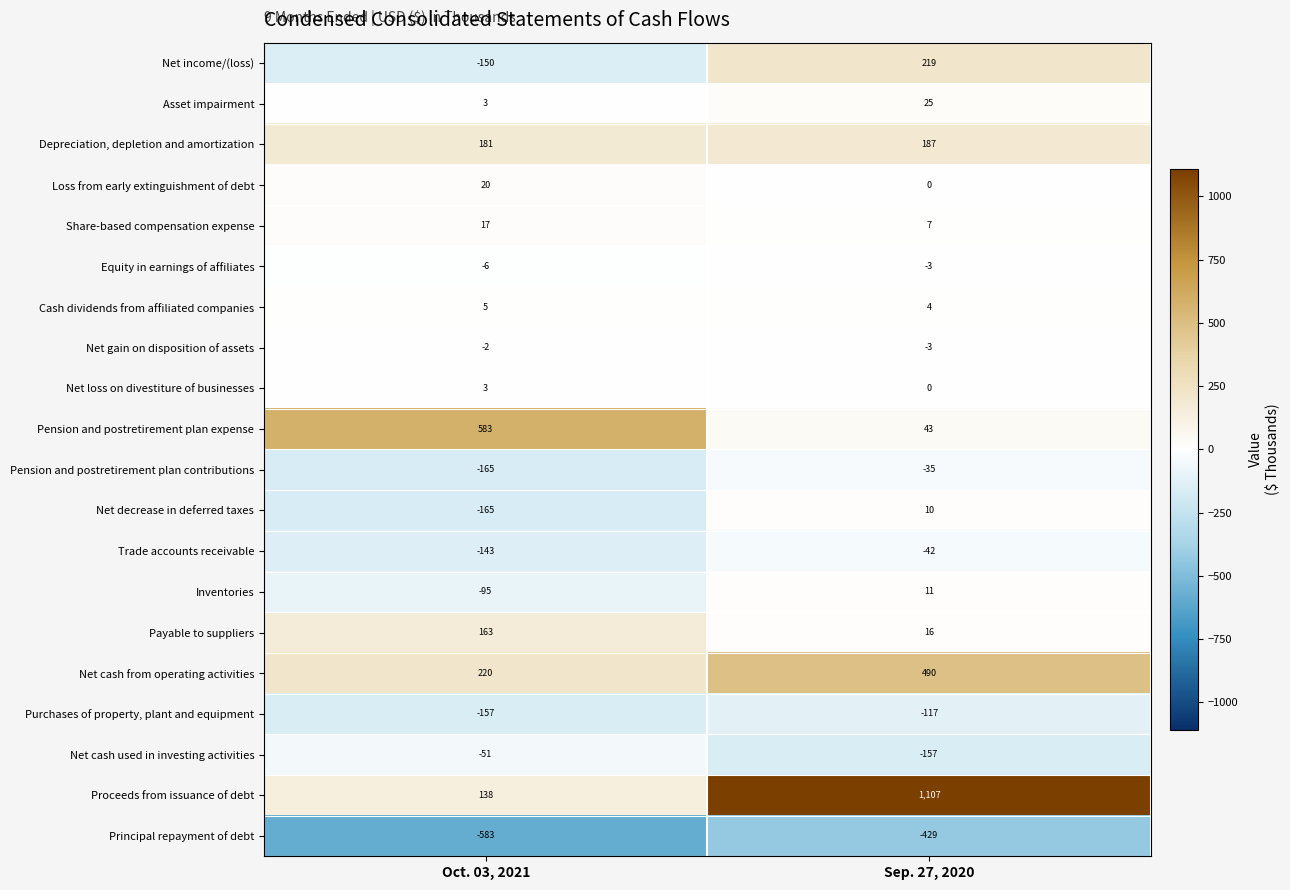

List the labels in order of Depreciation, depletion and amortization value, largest first.

Sep. 27, 2020, Oct. 03, 2021